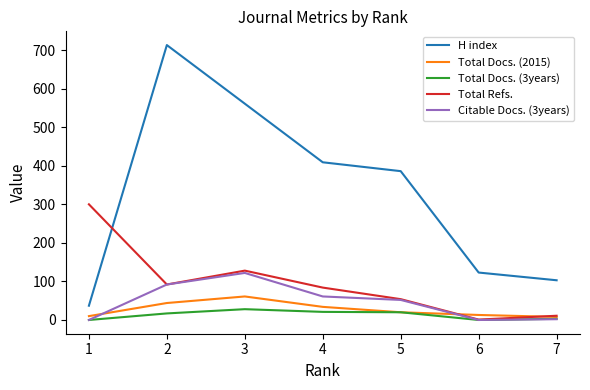

At how many categories does at least one series exceed 196?

5